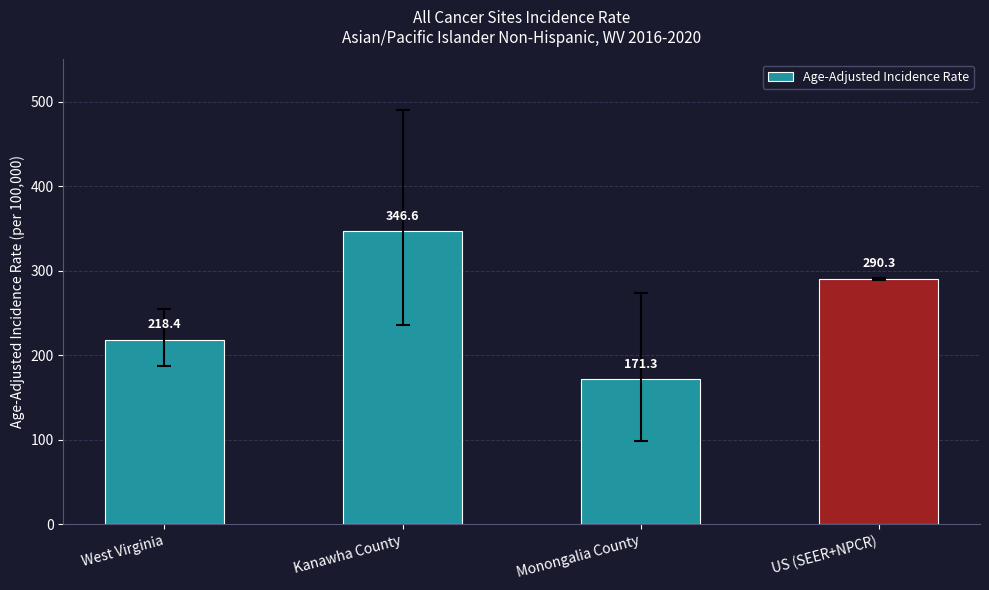

What is the value of the 4th bar from the left?

290.3